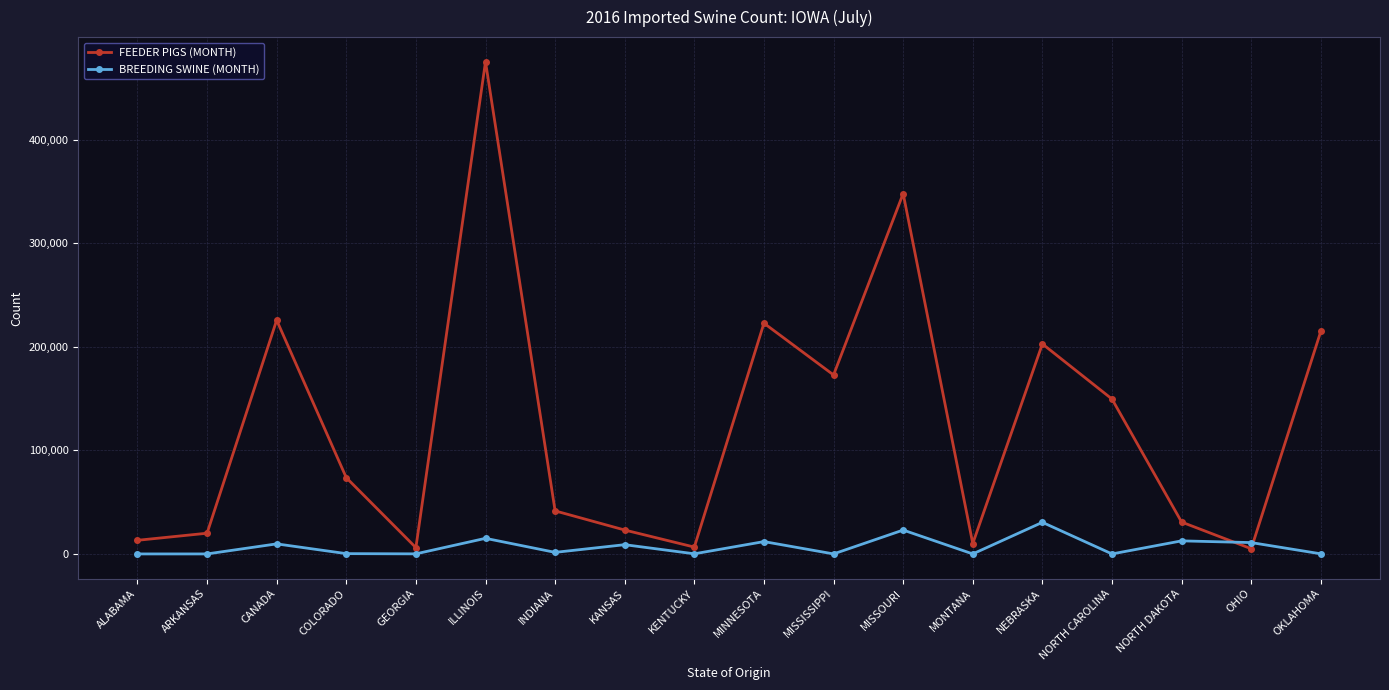

What is the sum of all BREEDING SWINE (MONTH) values?

124778